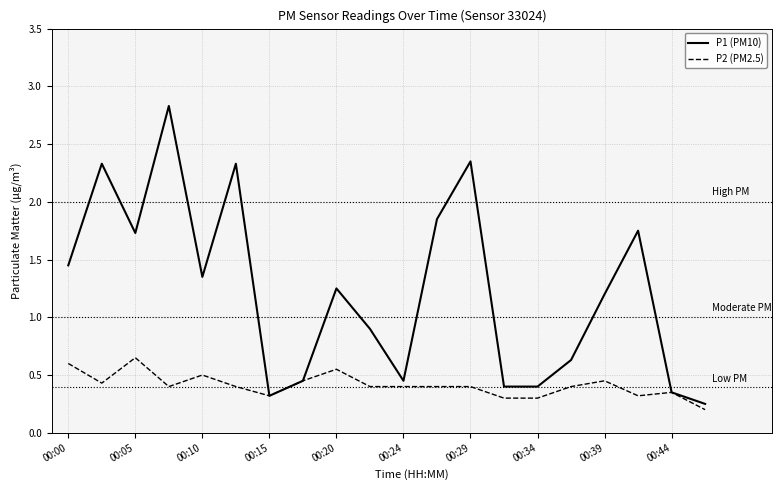

List the series in order of their overall mean, highest first.

P1 (PM10), P2 (PM2.5)